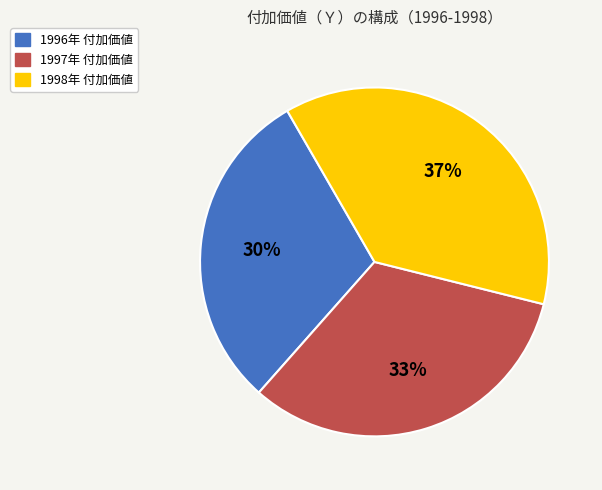

Between 1997年 付加価値 and 1998年 付加価値, which is larger?

1998年 付加価値